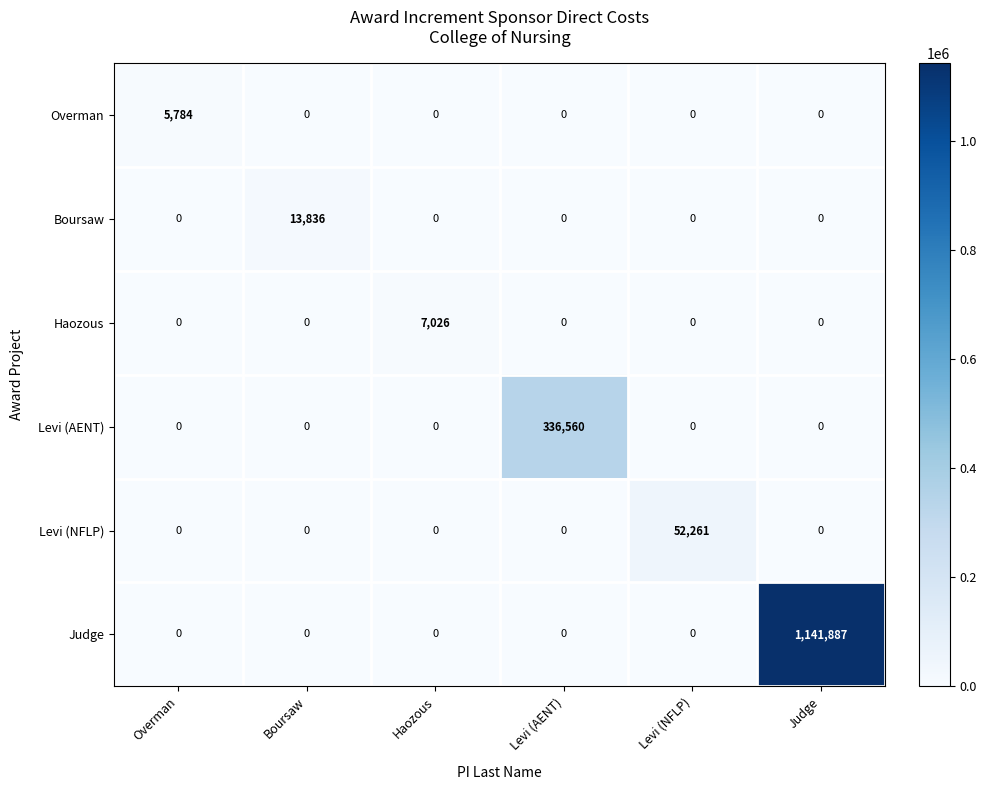

How many series are shown in this chart?

6